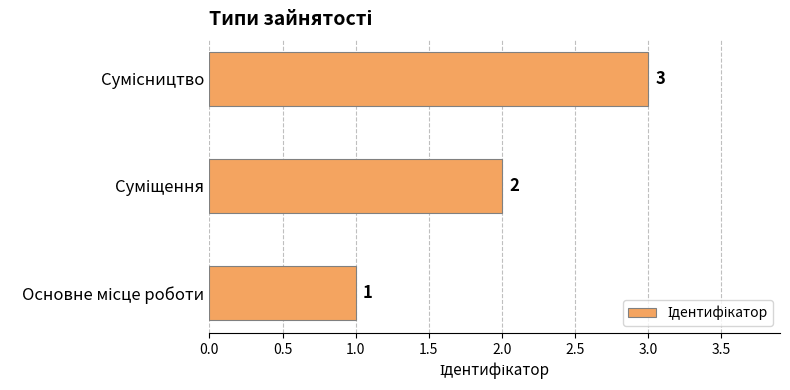

How many values are between 1 and 3?

3